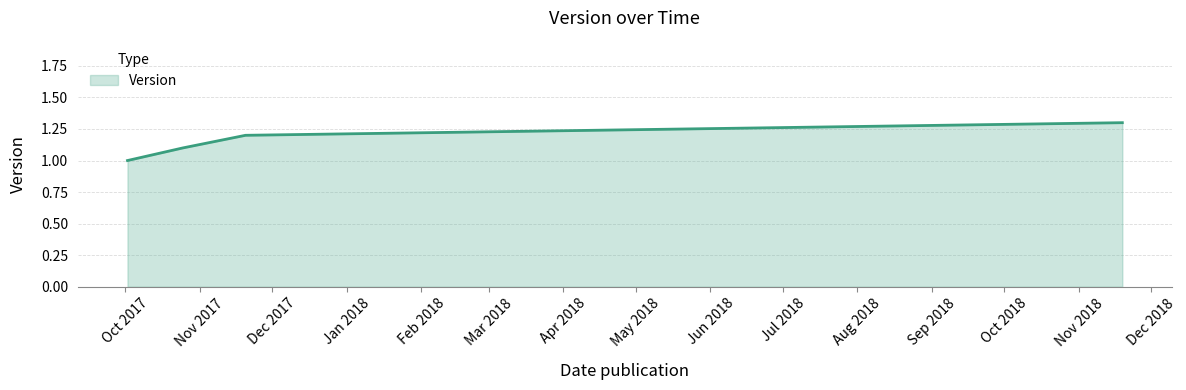

How many values are between 1 and 2?

4